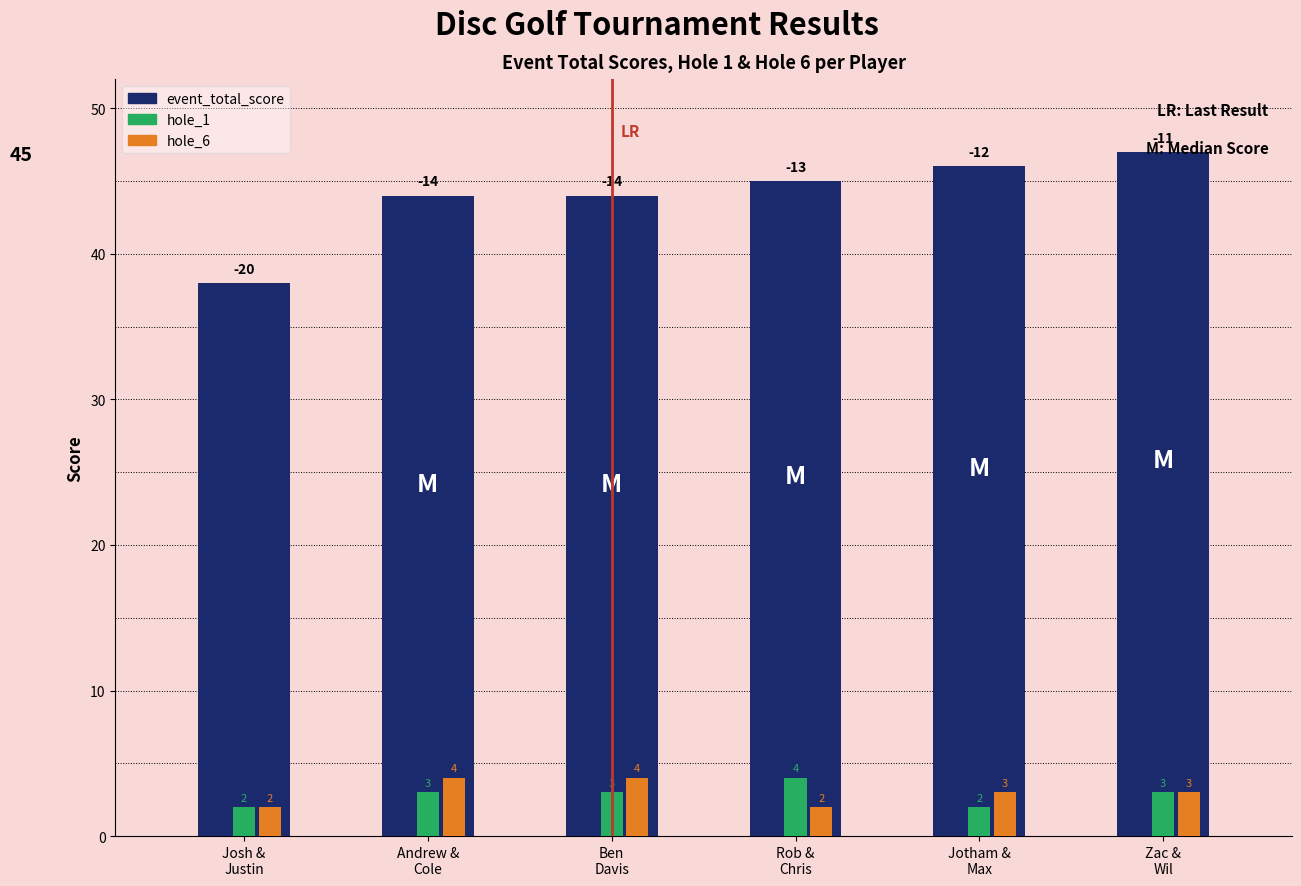

Reading left to right, transcribe all the data shown in this chart.

event_total_score: 38	44	44	45	46	47
hole_1: 2	3	3	4	2	3
hole_6: 2	4	4	2	3	3